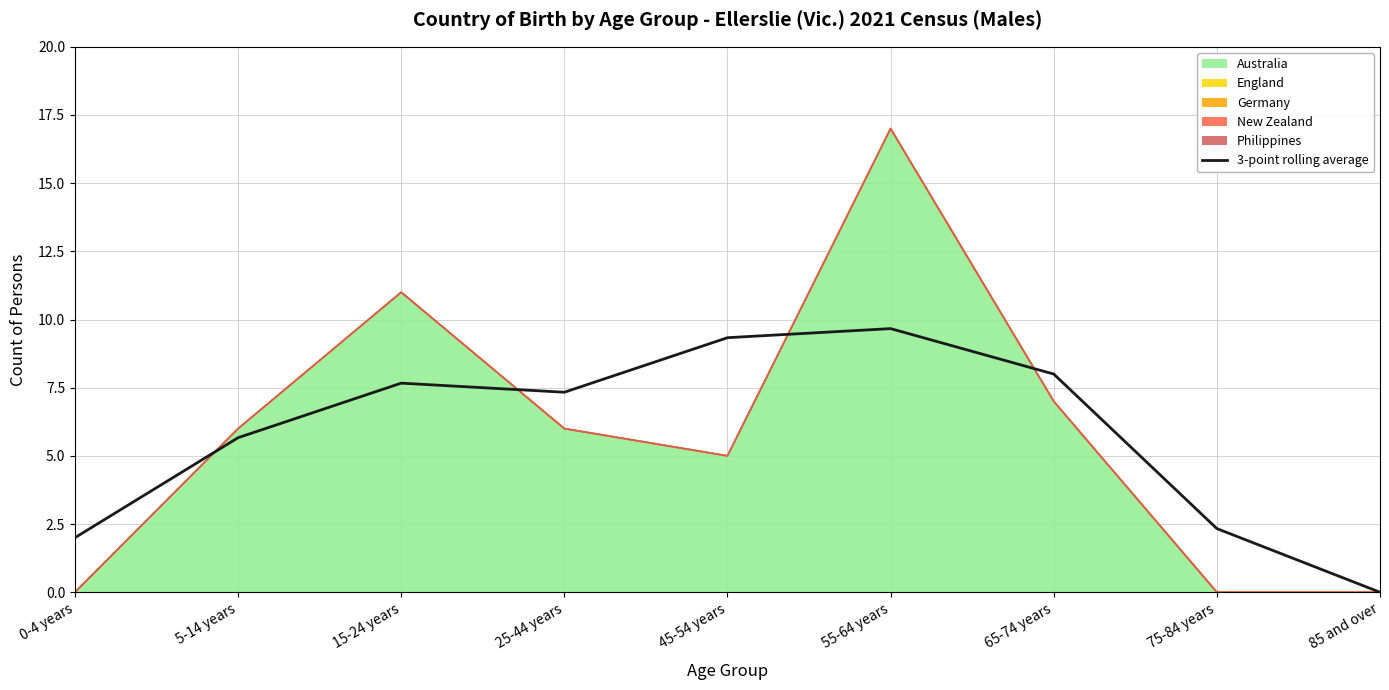

Between 0-4 years and 85 and over, which is larger?

0-4 years